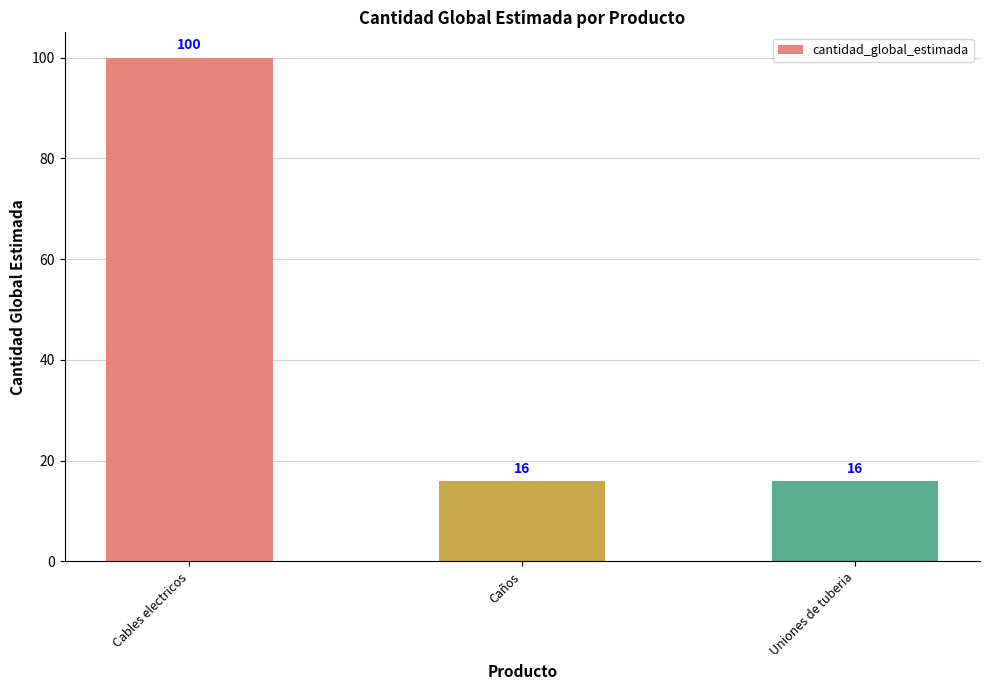

What is the ratio of the value at Uniones de tuberia to the value at Caños?

1.0